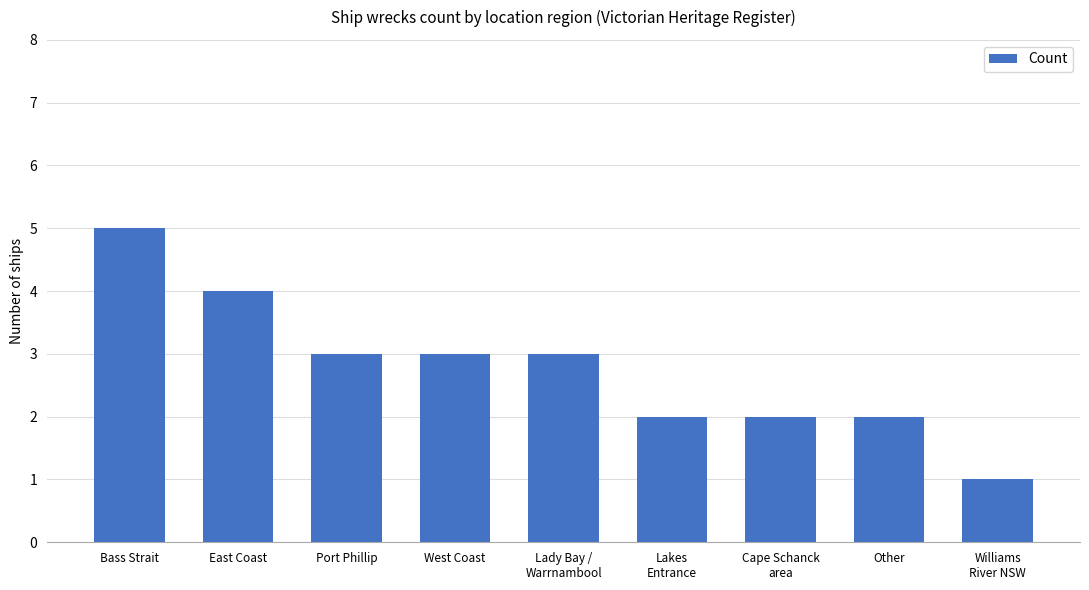

What is the label of the 4th bar from the left?

West Coast